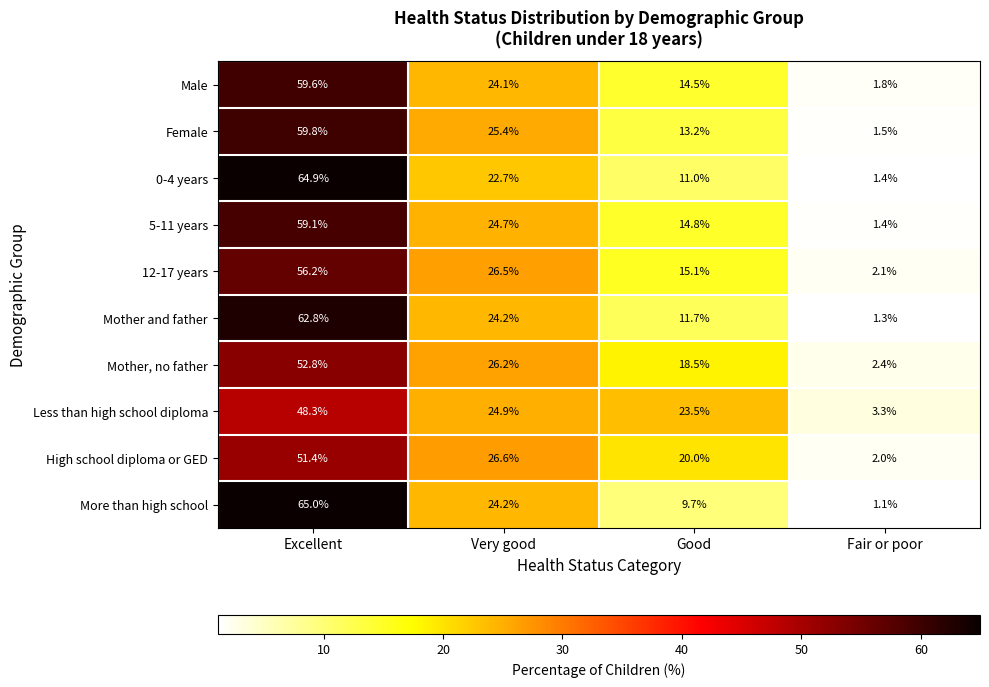

Where is More than high school nearest to the value 33?

Very good